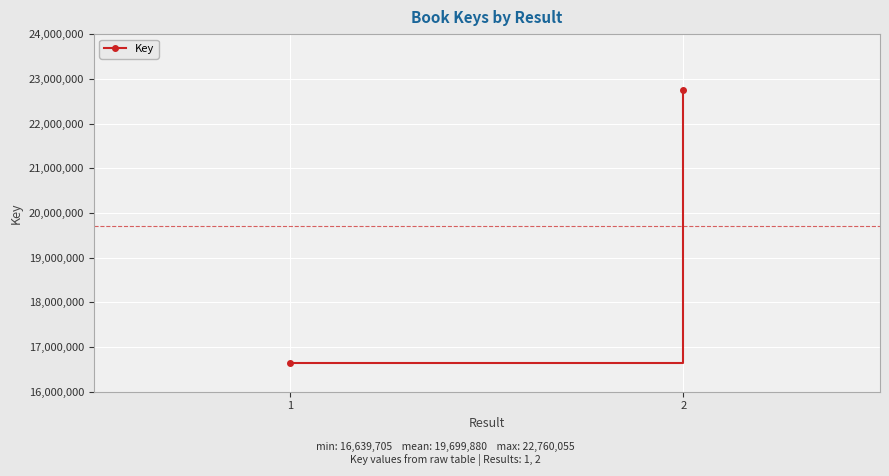

List the labels in order of value, largest first.

2, 1